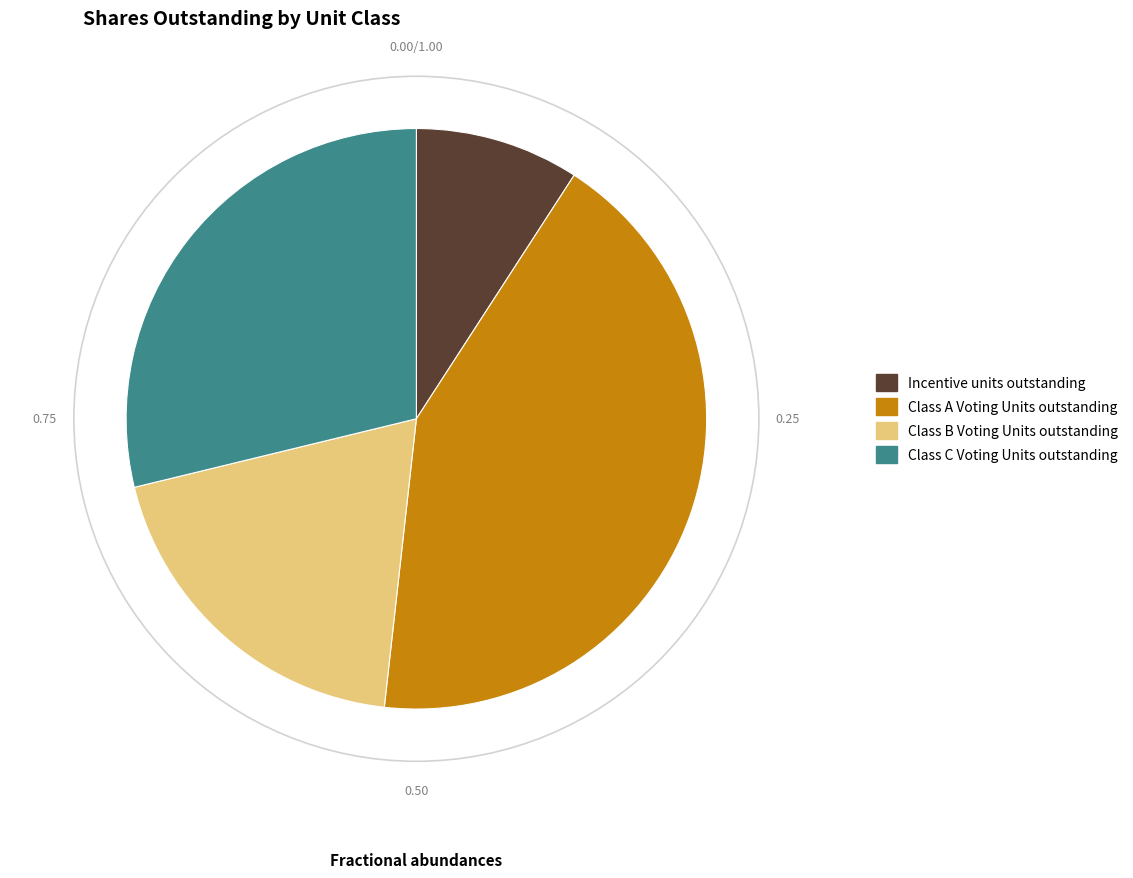

Does Class B Voting Units outstanding account for over 50% of the chart?

No